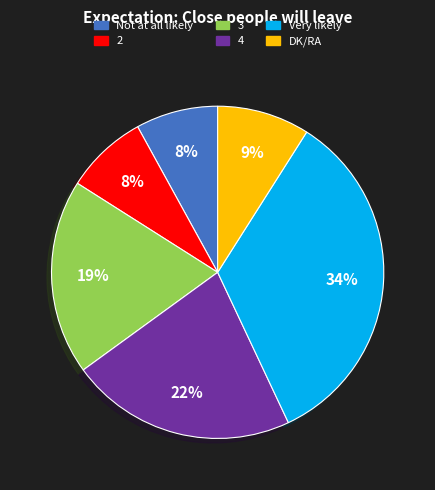

True or false: Not at all likely accounts for 8% of the total.

True